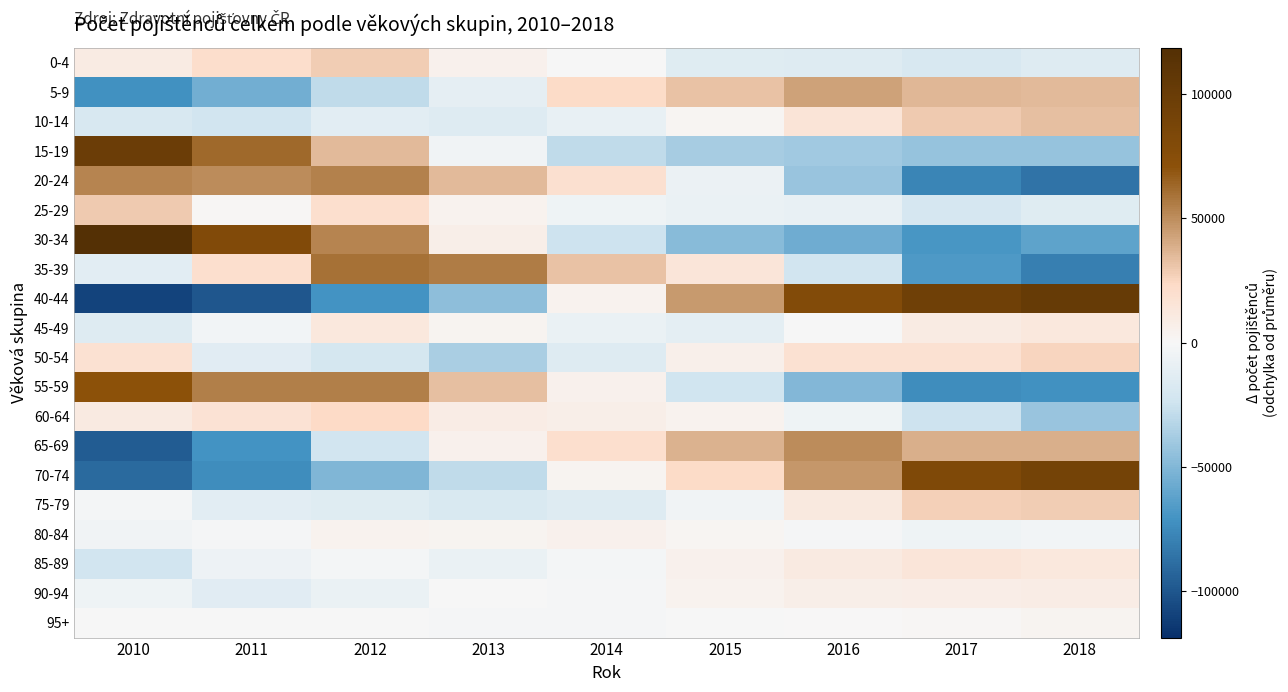

Reading left to right, what are all the values shown in this chart?

0-4: 2010=9815.3	2011=20919.3	2012=28378.3	2013=5477.3	2014=-472.7	2015=-14590.7	2016=-15369.7	2017=-19169.7	2018=-14987.7
5-9: 2010=-71547.9	2011=-55516.9	2012=-29366.9	2013=-11066.9	2014=22370.1	2015=32178.1	2016=43353.1	2017=35307.1	2018=34290.1
10-14: 2010=-19251.0	2011=-22613.0	2012=-12464.0	2013=-15640.0	2014=-9031.0	2015=1875.0	2016=15438.0	2017=29110.0	2018=32576.0
15-19: 2010=98782.9	2011=62129.9	2012=35002.9	2013=-4121.1	2014=-28829.1	2015=-37804.1	2016=-39767.1	2017=-42625.1	2018=-42769.1
20-24: 2010=53679.1	2011=50281.1	2012=53990.1	2013=34687.1	2014=19369.1	2015=-7035.9	2016=-42256.9	2017=-77006.9	2018=-85706.9
25-29: 2010=29228.4	2011=1403.4	2012=19989.4	2013=4497.4	2014=-4750.6	2015=-8227.6	2016=-8484.6	2017=-19449.6	2018=-14206.6
30-34: 2010=118539.4	2011=79762.4	2012=52985.4	2013=7299.4	2014=-24418.6	2015=-47460.6	2016=-56268.6	2017=-69189.6	2018=-61249.6
35-39: 2010=-12901.9	2011=20332.1	2012=60041.1	2013=55821.1	2014=31591.1	2015=14684.1	2016=-22318.9	2017=-66756.9	2018=-80491.9
40-44: 2010=-108879.6	2011=-100008.6	2012=-71139.6	2013=-45816.6	2014=4532.4	2015=45396.4	2016=79161.4	2017=94777.4	2018=101976.4
45-49: 2010=-15526.8	2011=-3217.8	2012=12610.2	2013=3523.2	2014=-7556.8	2015=-11209.8	2016=-564.8	2017=9755.2	2018=12187.2
50-54: 2010=18073.0	2011=-13240.0	2012=-21246.0	2013=-36313.0	2014=-14937.0	2015=6051.0	2016=18425.0	2017=17841.0	2018=25346.0
55-59: 2010=70973.1	2011=55392.1	2012=54706.1	2013=32602.1	2014=5060.1	2015=-23785.9	2016=-49292.9	2017=-73962.9	2018=-71691.9
60-64: 2010=10525.1	2011=17381.1	2012=23998.1	2013=8897.1	2014=7110.1	2015=3879.1	2016=-4979.9	2017=-24988.9	2018=-41821.9
65-69: 2010=-97069.9	2011=-70618.9	2012=-22926.9	2013=5512.1	2014=19721.1	2015=37796.1	2016=50302.1	2017=38806.1	2018=38478.1
70-74: 2010=-90017.9	2011=-73214.9	2012=-50548.9	2013=-29549.9	2014=2910.1	2015=22527.1	2016=46896.1	2017=80907.1	2018=90091.1
75-79: 2010=-2536.0	2011=-12636.0	2012=-14252.0	2013=-18390.0	2014=-15443.0	2015=-4039.0	2016=11867.0	2017=27018.0	2018=28411.0
80-84: 2010=-4034.0	2011=-963.0	2012=4428.0	2013=3159.0	2014=4637.0	2015=2241.0	2016=-1267.0	2017=-5119.0	2018=-3082.0
85-89: 2010=-23093.4	2011=-5910.4	2012=-2766.4	2013=-8065.4	2014=-1861.4	2015=5156.6	2016=10448.6	2017=14017.6	2018=12074.6
90-94: 2010=-4759.8	2011=-13686.8	2012=-7620.8	2013=-289.8	2014=-1125.8	2015=4106.2	2016=6762.2	2017=8007.2	2018=8607.2
95+: 2010=-64.0	2011=-302.0	2012=-839.0	2013=-1421.0	2014=-1482.0	2015=-881.0	2016=464.0	2017=1475.0	2018=3050.0